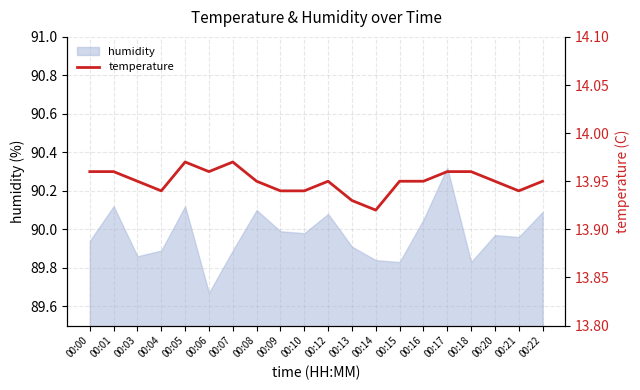

Where is the first local minimum?

00:04